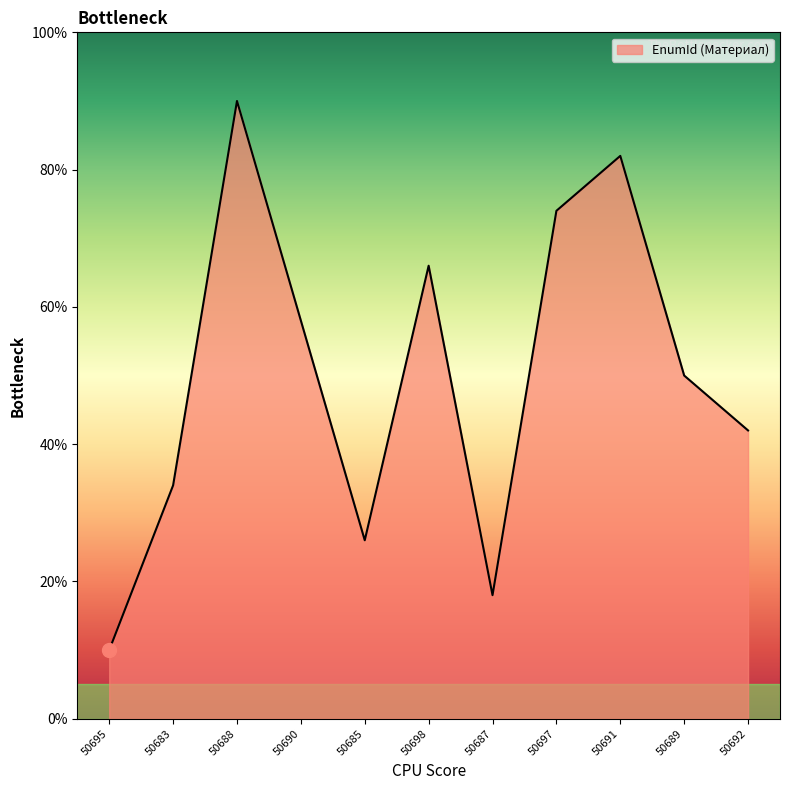

At which category does the data reach its first local valley?

50685